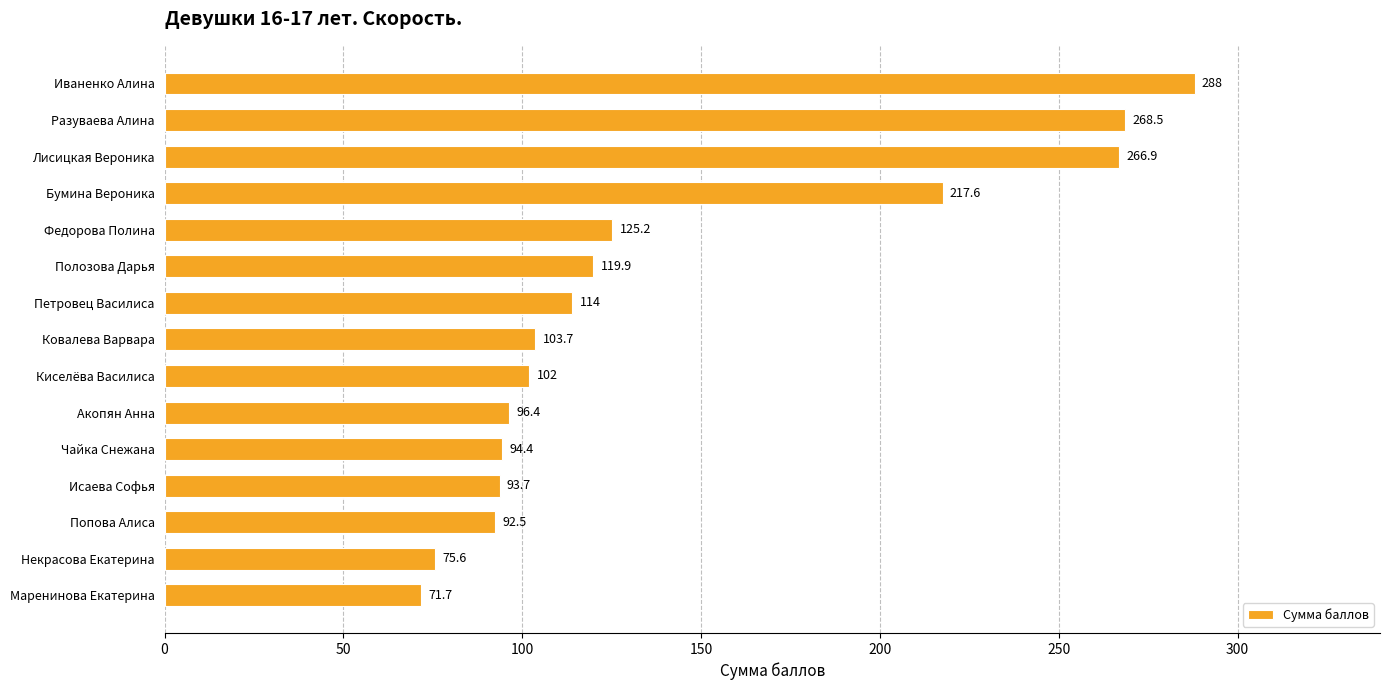

What is the minimum value shown in the chart?

71.7